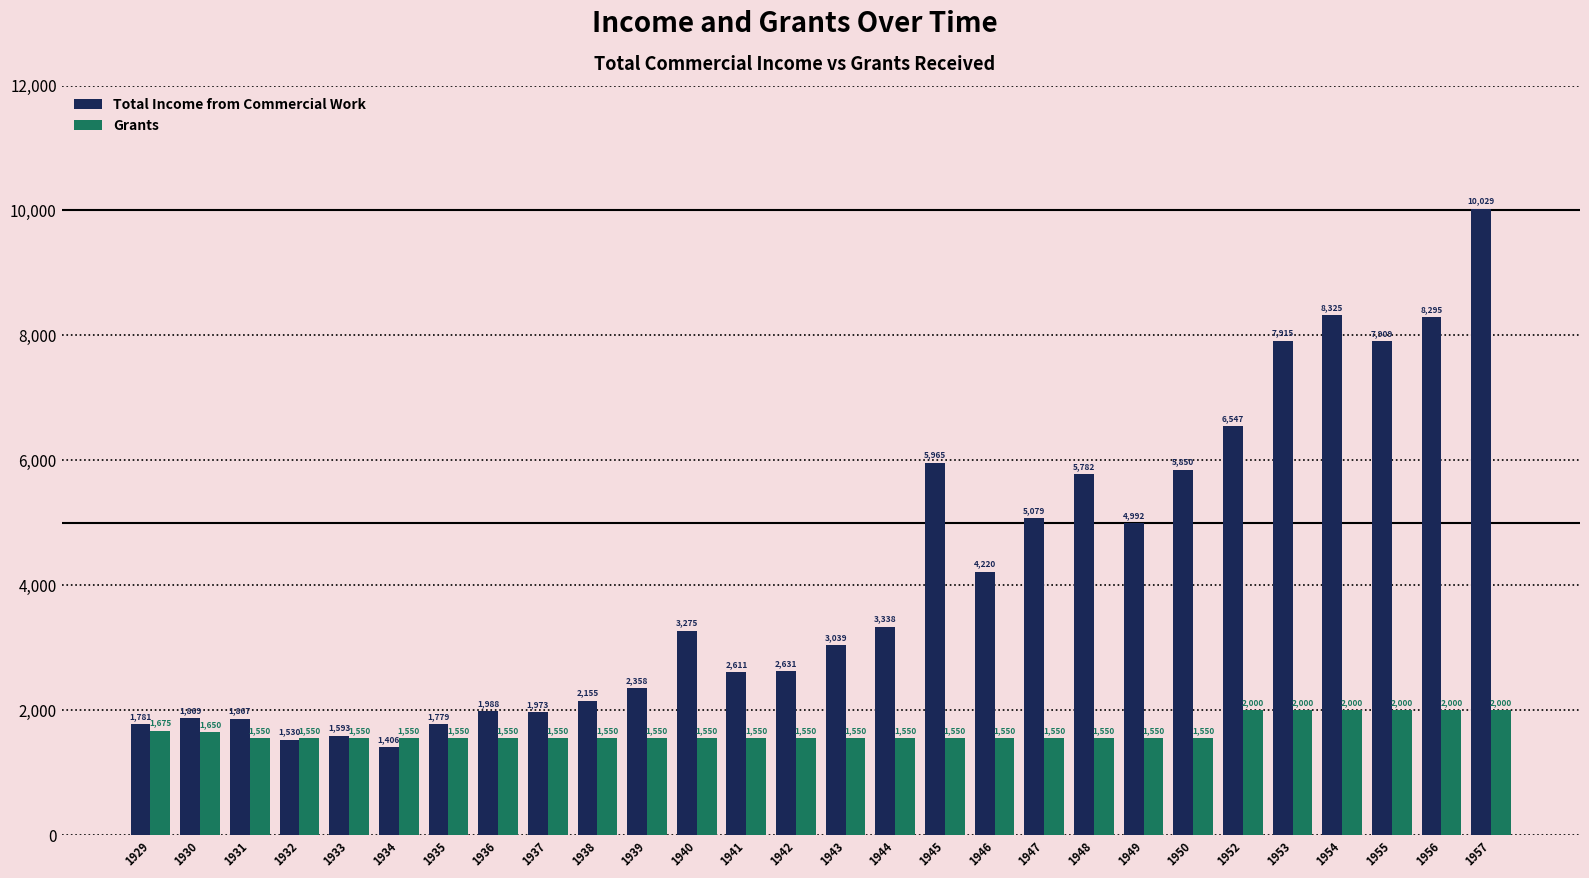

At 1929, list the series in order from smallest to largest.

Grants, Total Income from Commercial Work